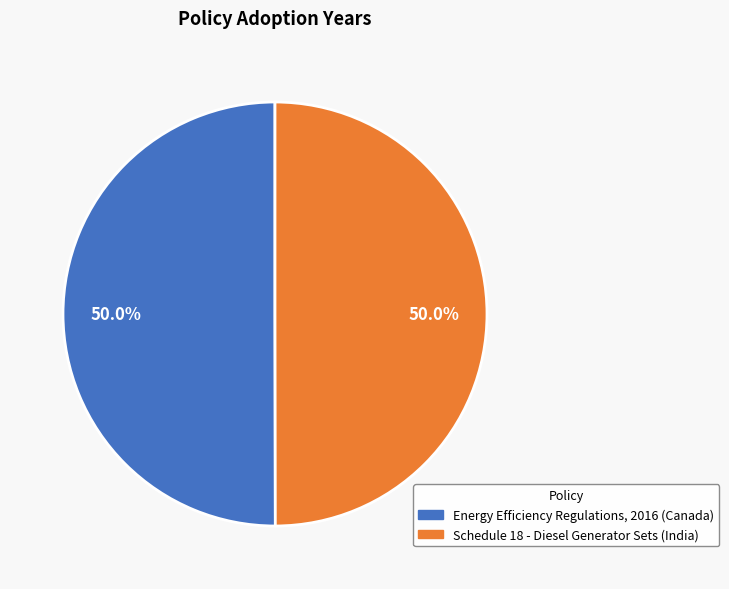

Is it true that Schedule 18 - Diesel Generator Sets (India) is 50% of the pie?

True